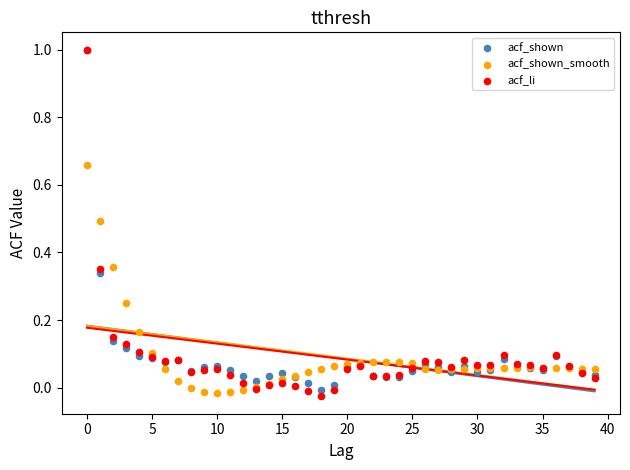

Which series reaches the minimum Y coordinate?

acf_li